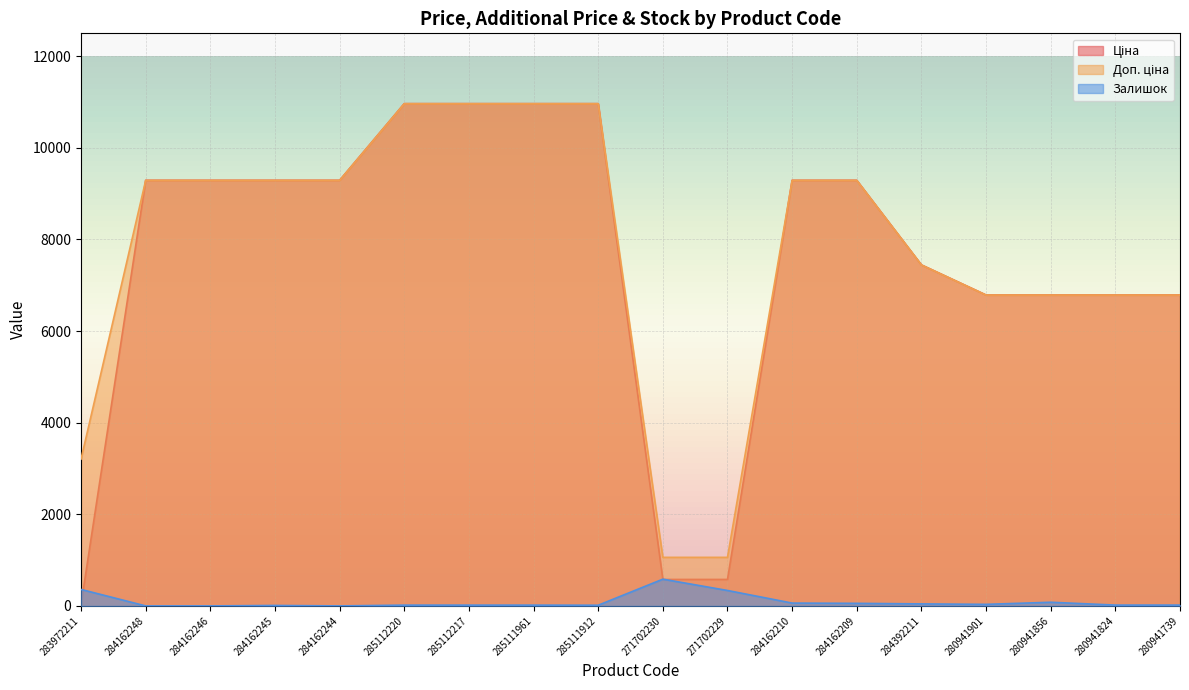

How many lines are shown in the chart?

3